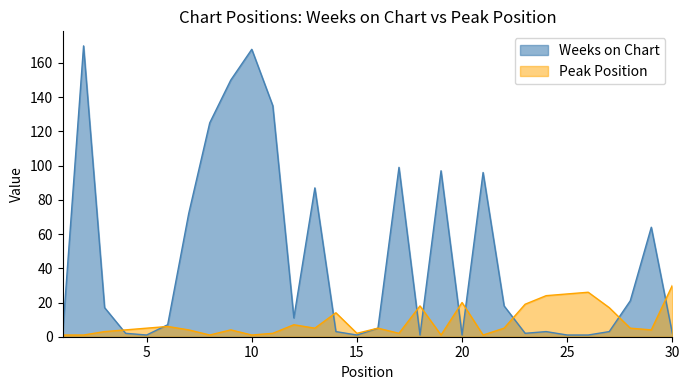

How many times do Weeks on Chart and Peak Position cross each other?

10